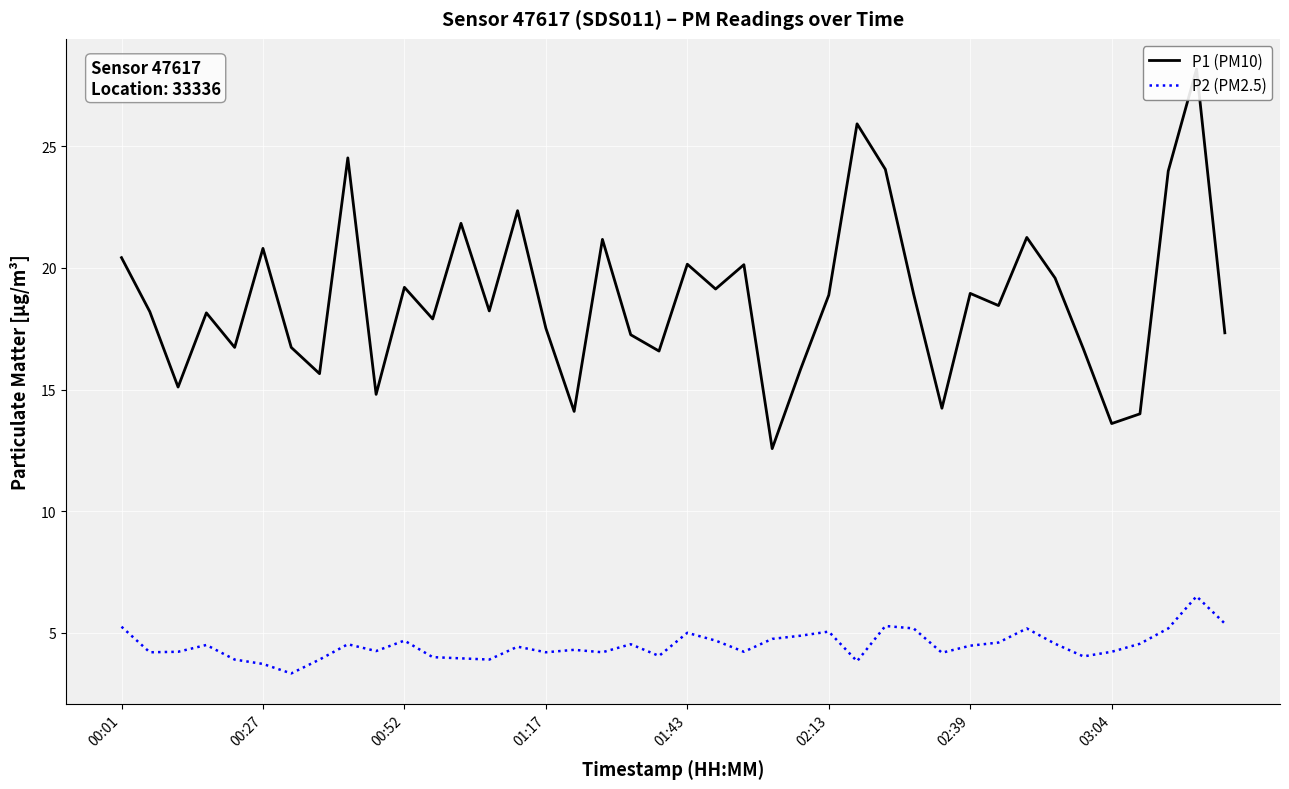

Is it true that P2 (PM2.5) equals 3.3 at 24?

False